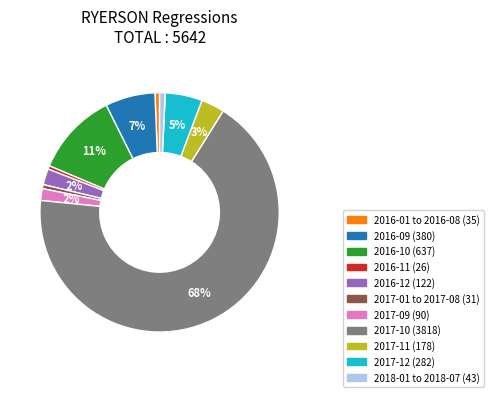

To the nearest percent, what is the average slice percentage?

9%